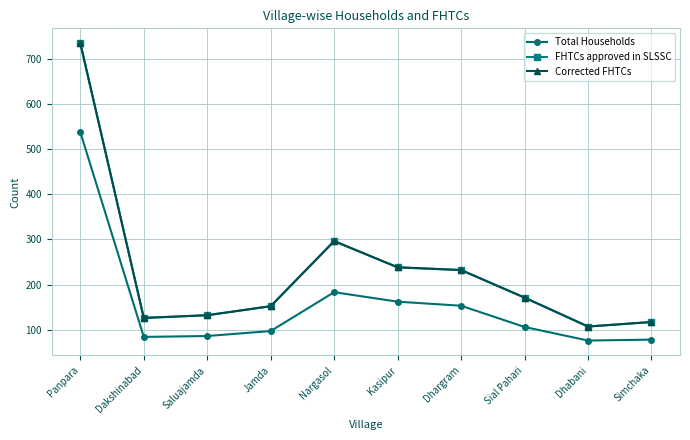

Does the chart have visible grid lines?

Yes